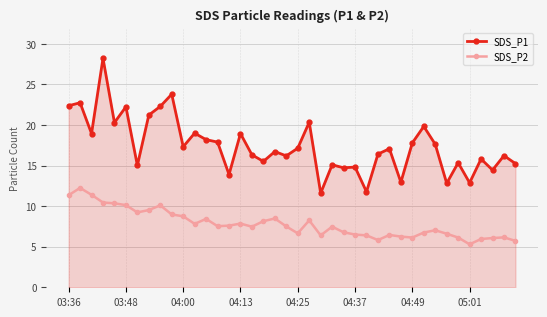

Which series has the largest range (max minus min)?

SDS_P1